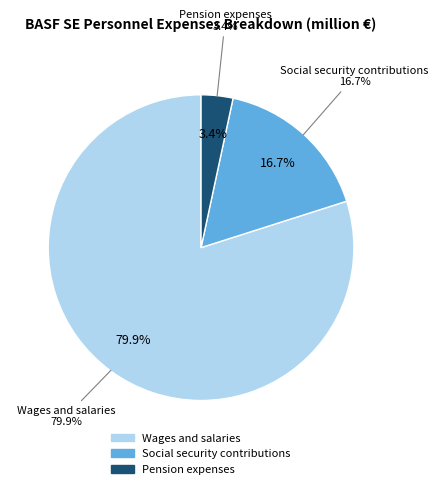

Which slice represents more than half of the pie?

Wages and salaries